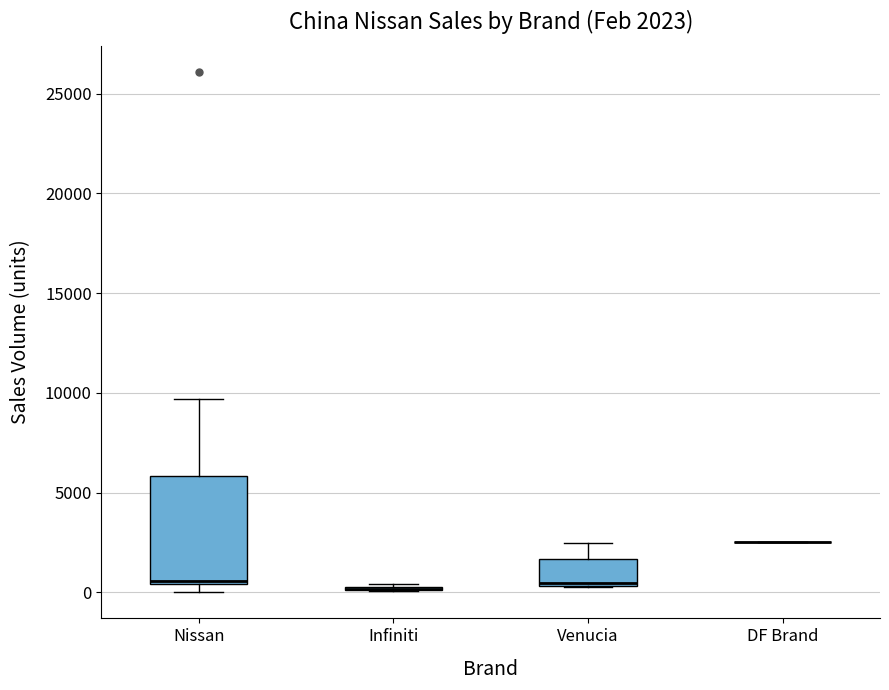

Comparing the boxes themselves (not the whiskers), which one is the tallest?

Nissan